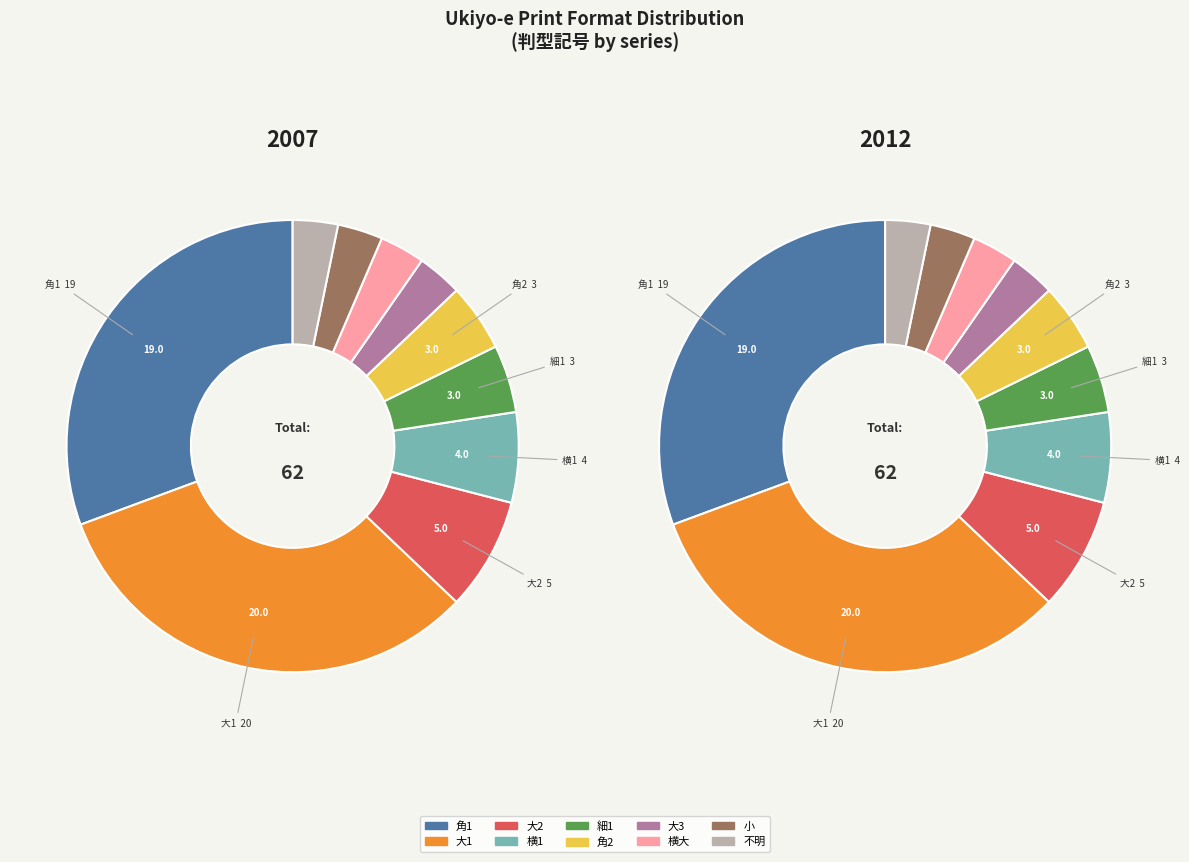

Rank the series at 1 from highest to lowest value.

2012, 2007